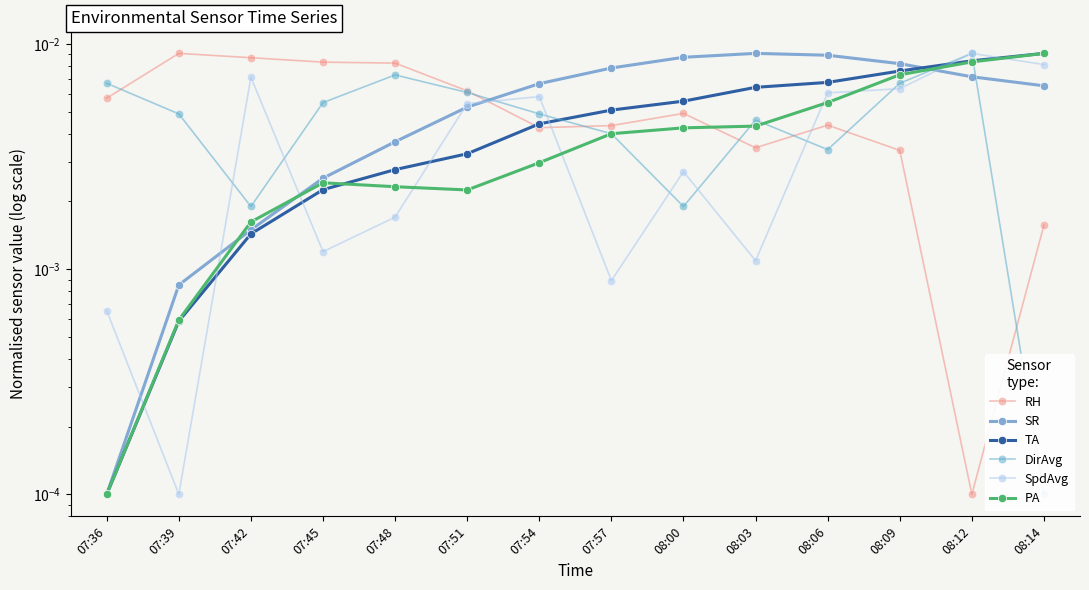

What is the label of the 8th point from the left?

07:57